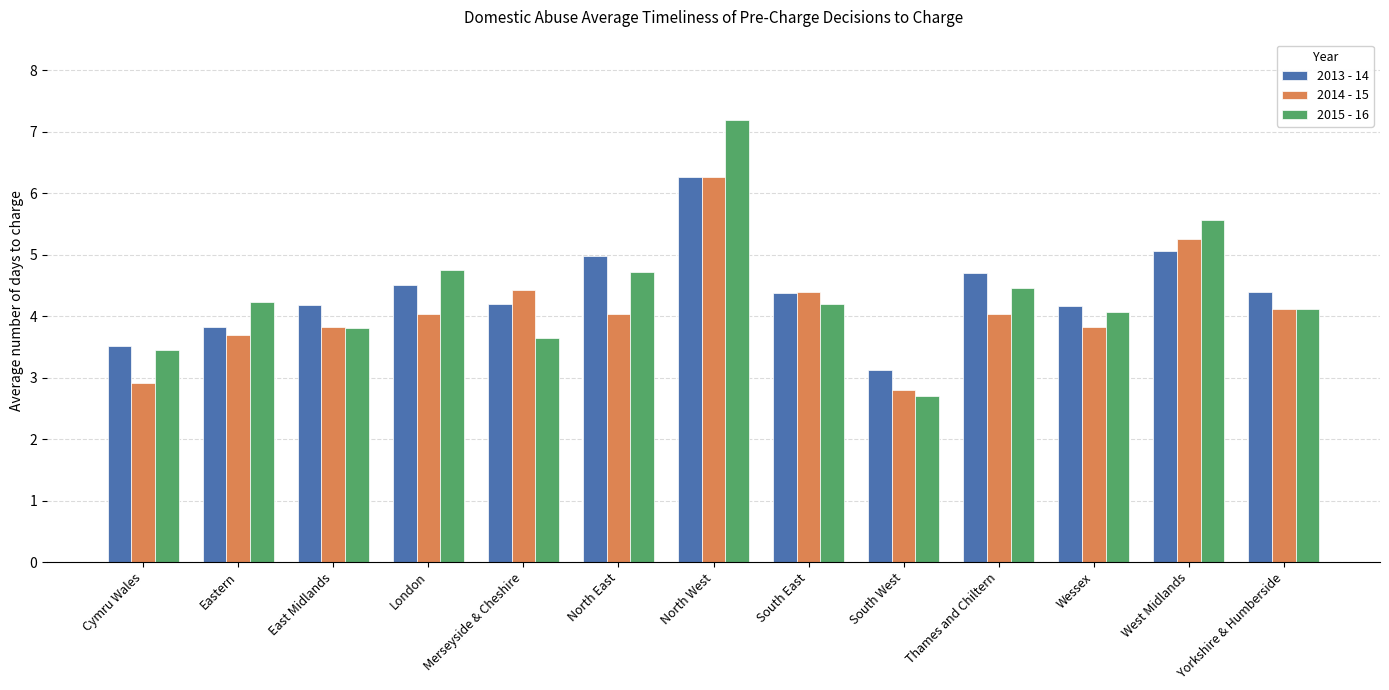

What is the difference between the second highest and minimum values in the 2013 - 14 series?

2.0